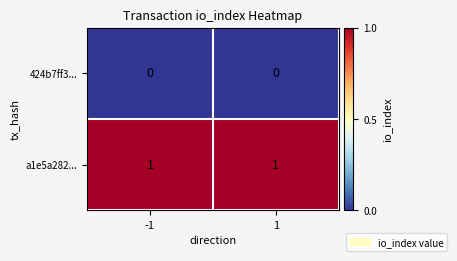

At how many categories does at least one series exceed 0?

2